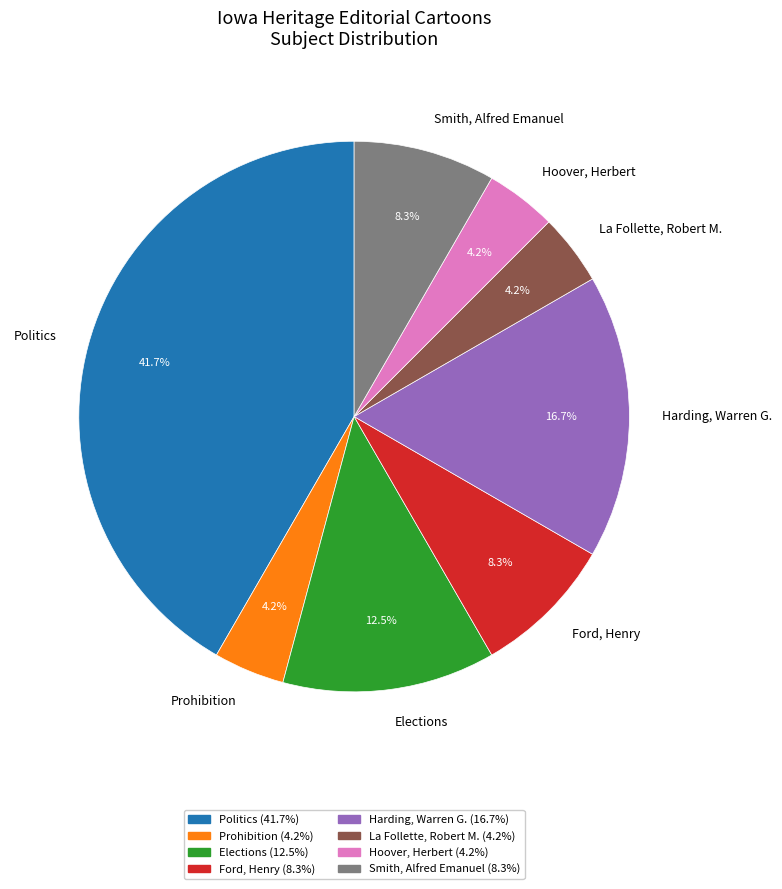

Approximately how many times larger is the value at Smith, Alfred Emanuel compared to Ford, Henry?

1.0